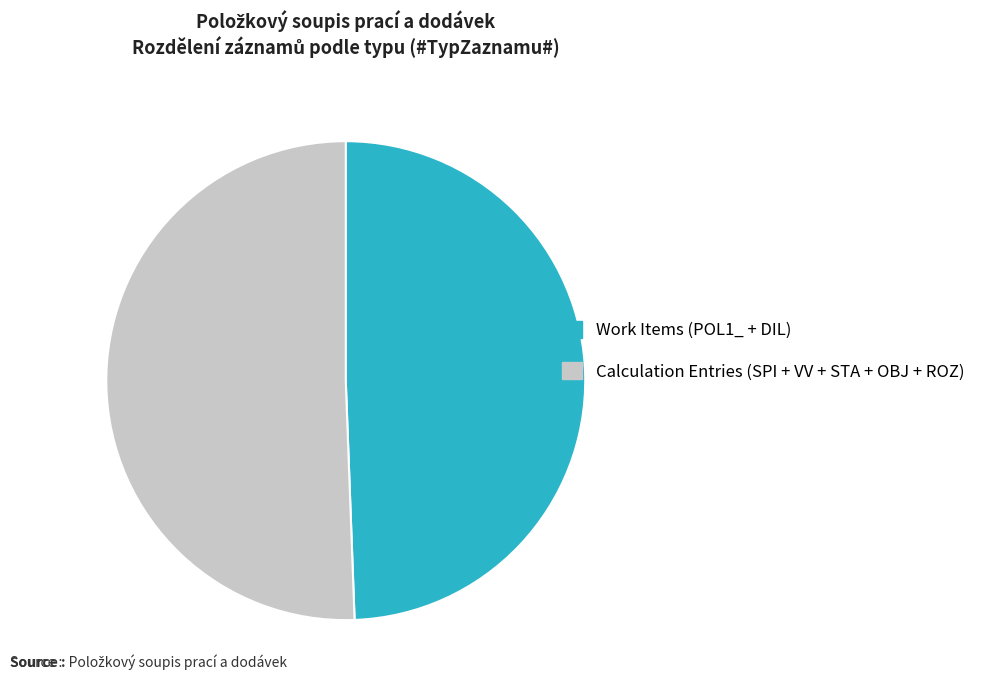

Is it true that Work Items (POL1_ + DIL) is 41% of the pie?

False